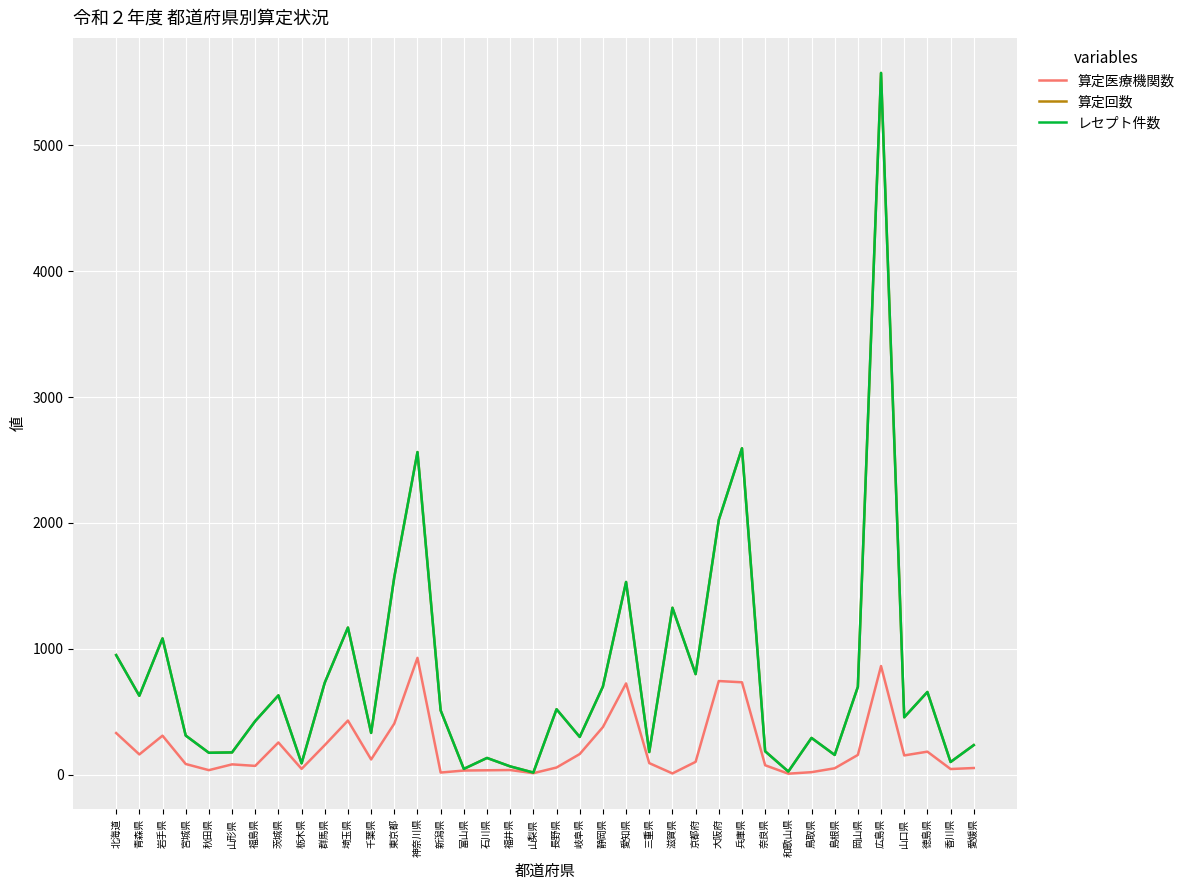

Does the chart display data point markers on the line(s)?

No